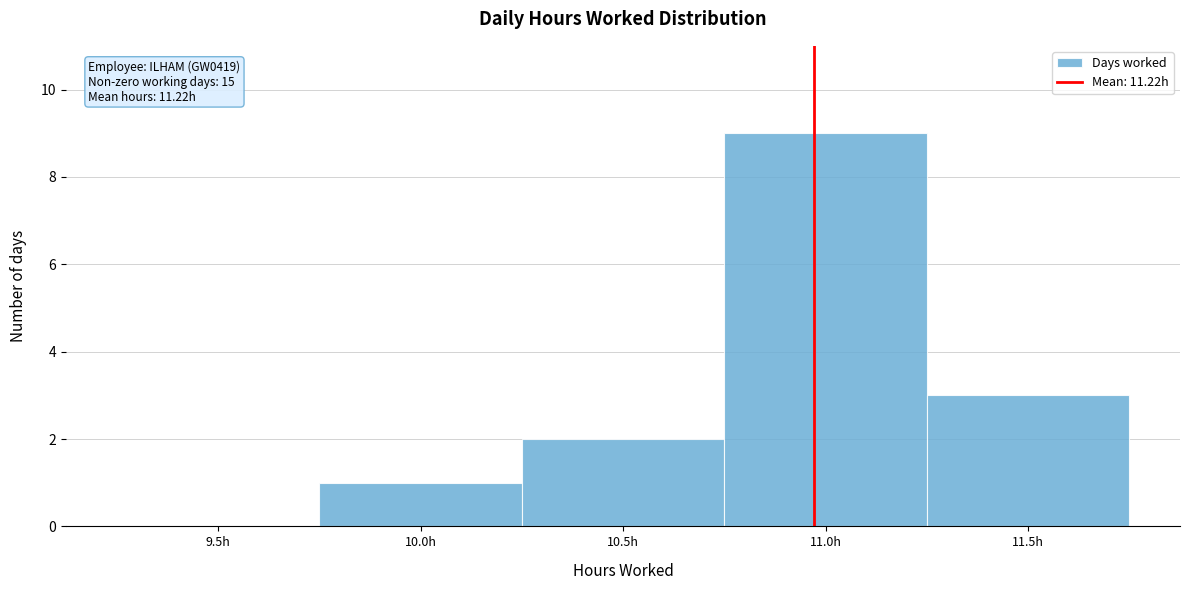

Reading left to right, extract all data points from this chart.

9.5h=0	10.0h=1	10.5h=2	11.0h=9	11.5h=3